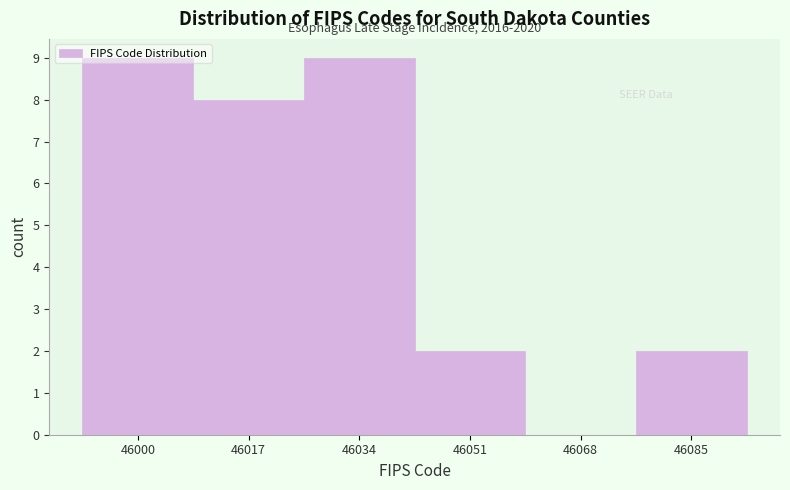

What is the maximum value shown in the chart?

9